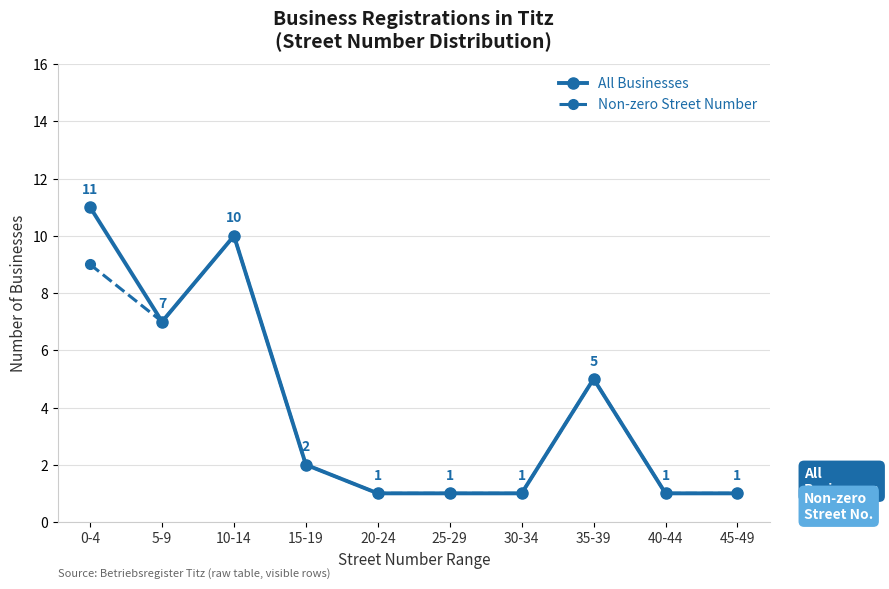

What position from the right is 30-34?

4